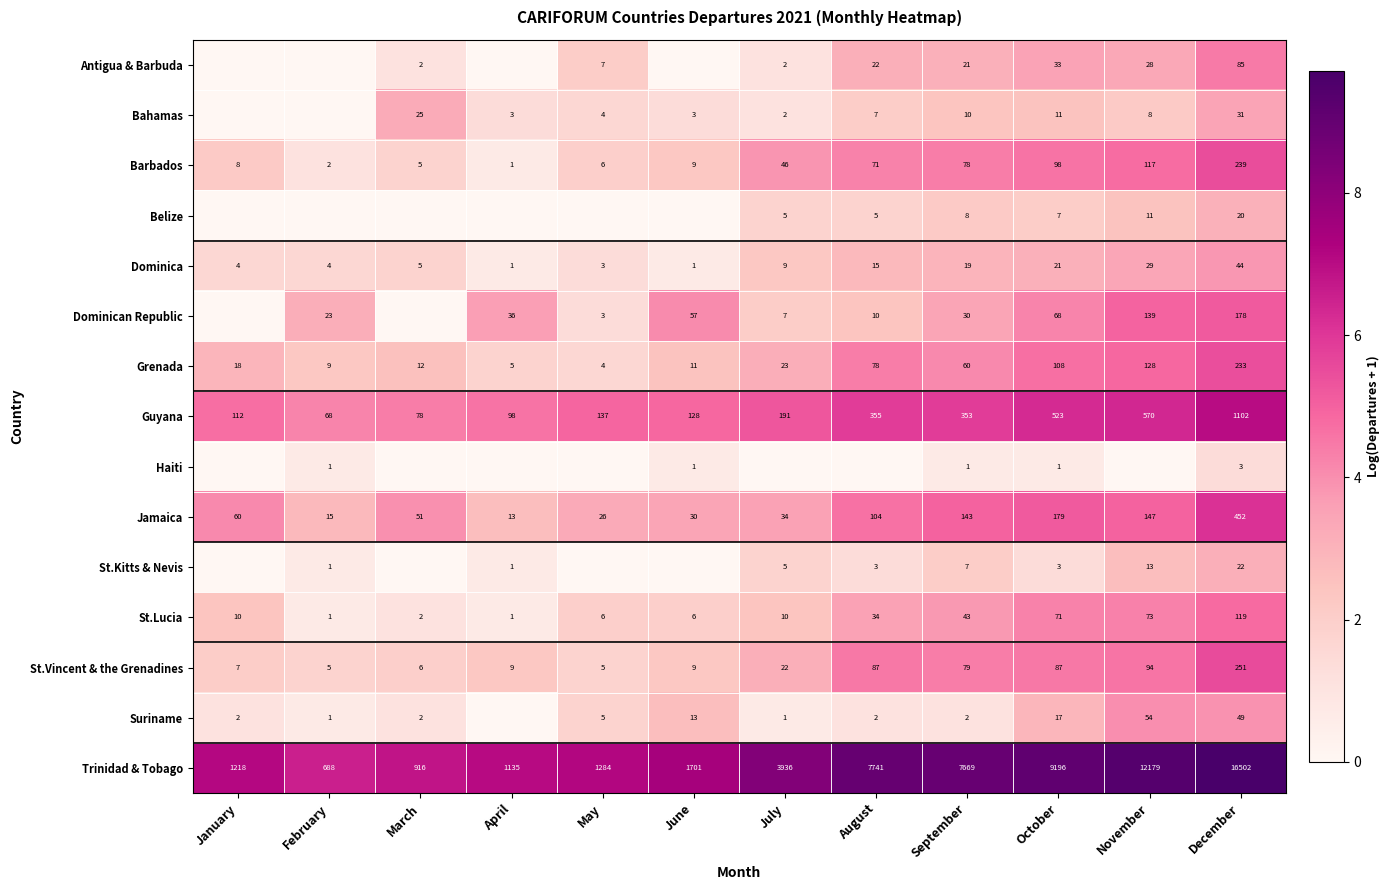

At how many categories does at least one series exceed 5?

12